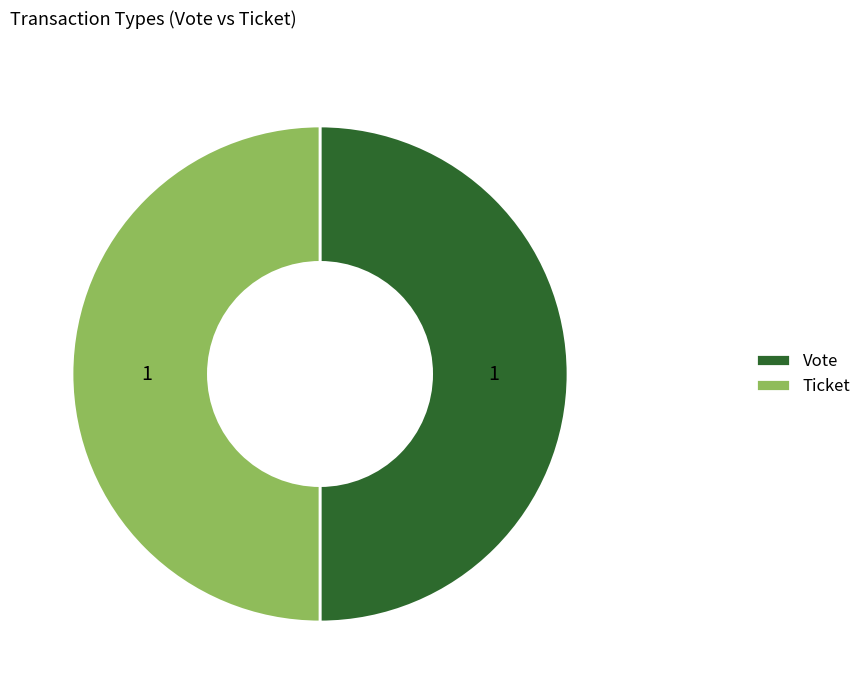

Do Vote and Ticket together represent more than half of the pie?

Yes